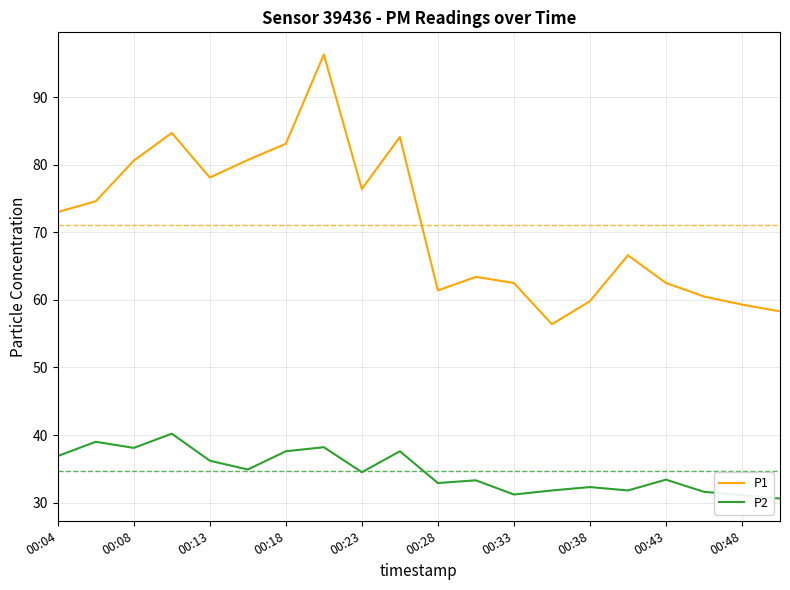

True or false: P2 and P1 cross at least once.

False